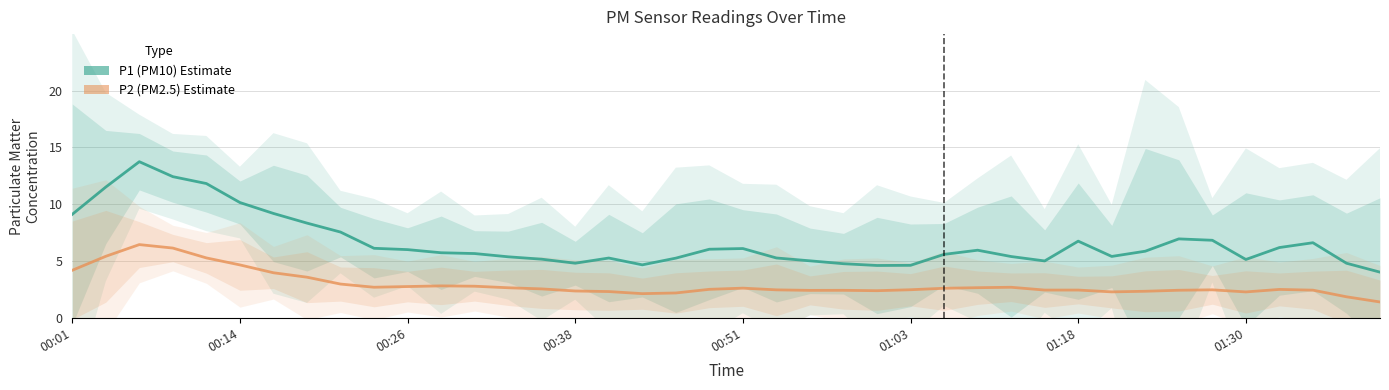

What is the average value of the P1 (PM10) series?

6.6